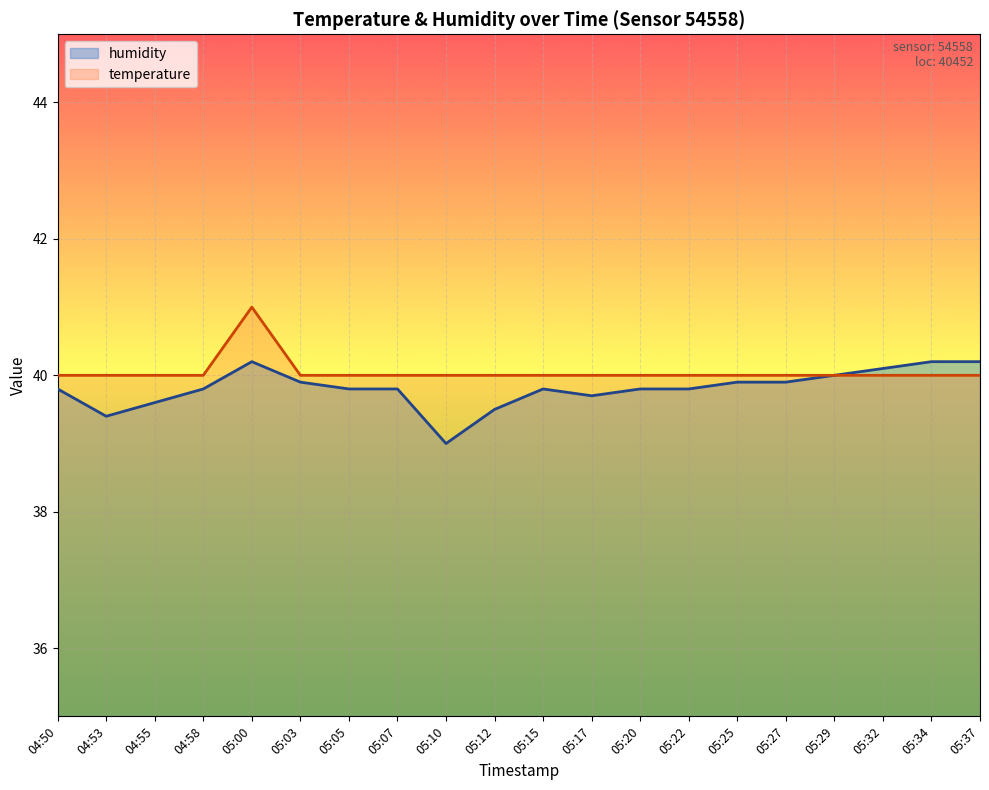

What are all the series names shown in the legend?

humidity, temperature